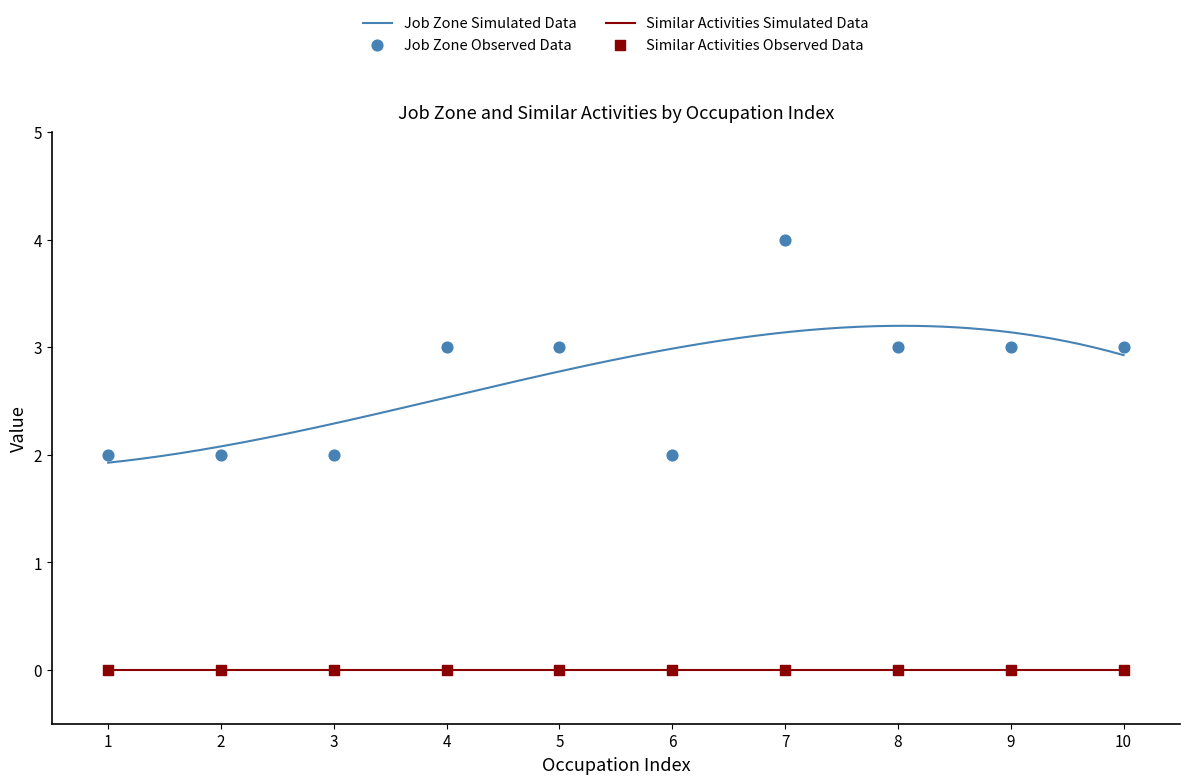

What is the maximum value for Job Zone Simulated Data?

3.2